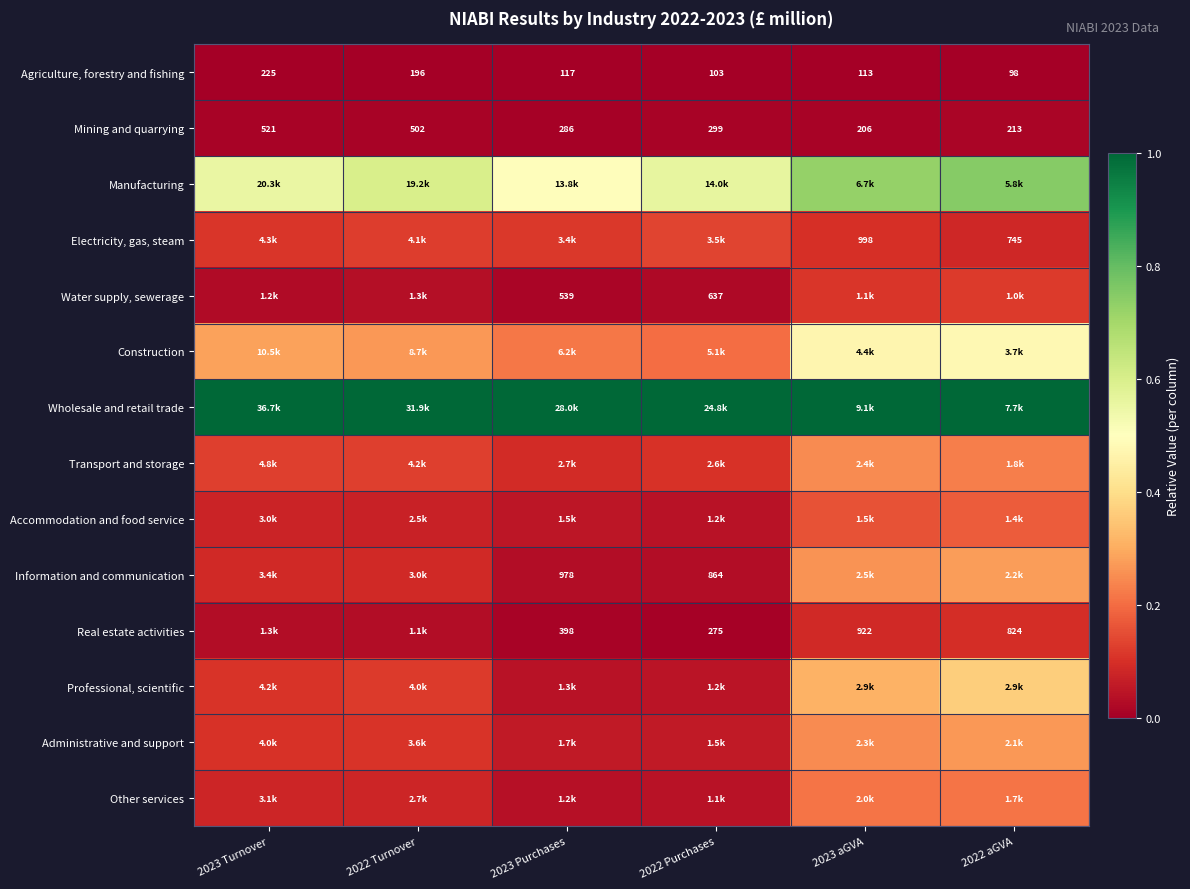

How many distinct data groups are displayed?

14